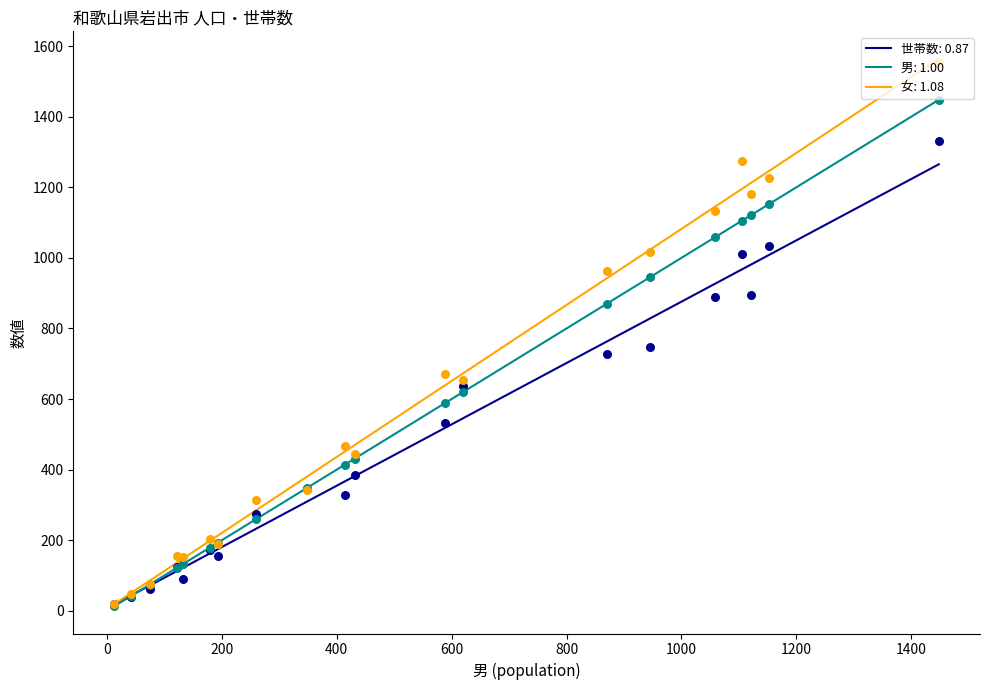

At how many categories does at least one series exceed 1536?

1